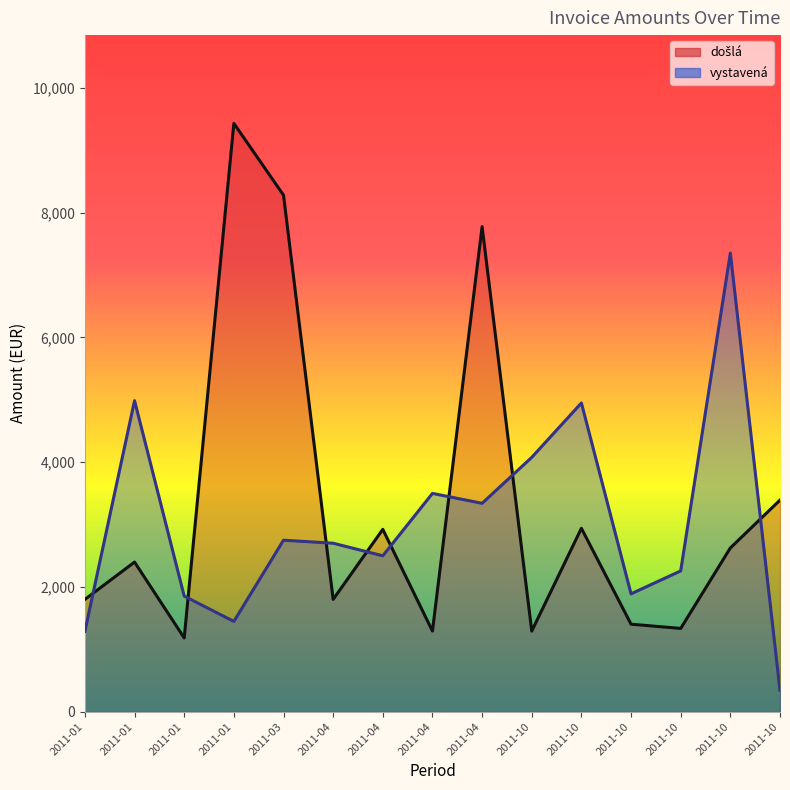

What is the average value of the vystavená series?

3016.3